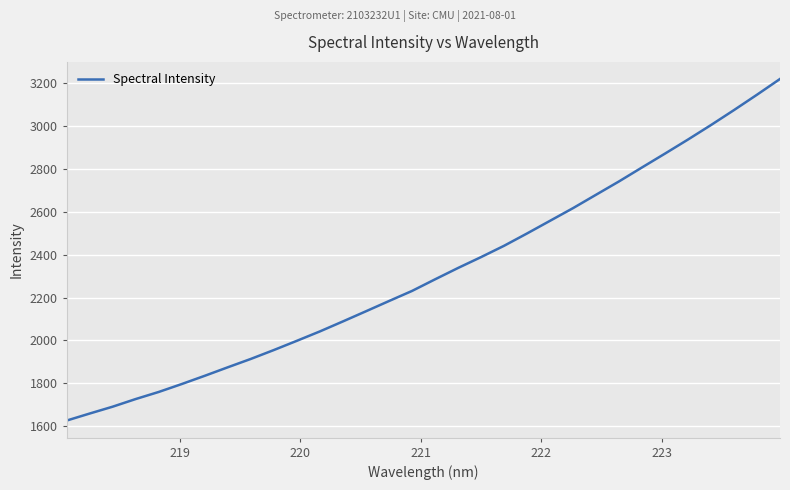

What is the minimum value shown in the chart?

1626.4